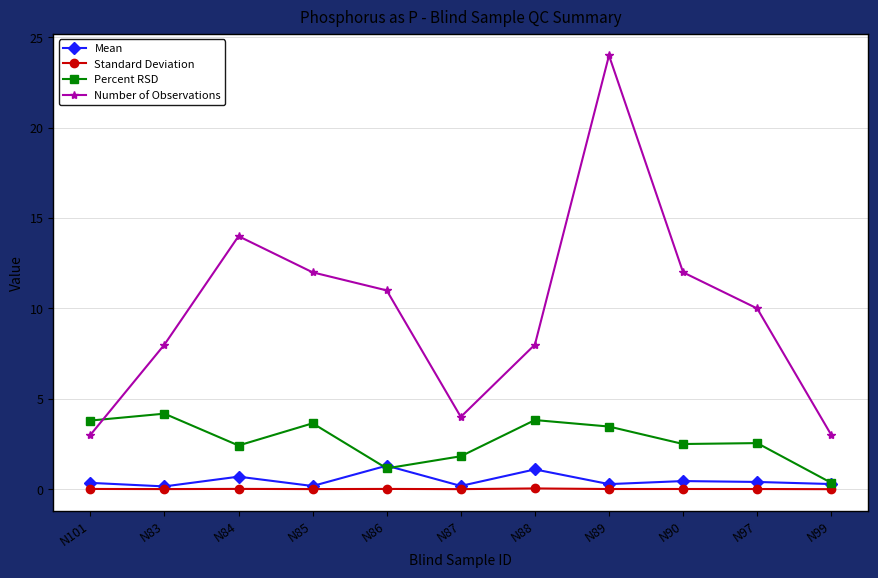

The value of Mean at N88 is 1.1. True or false?

True